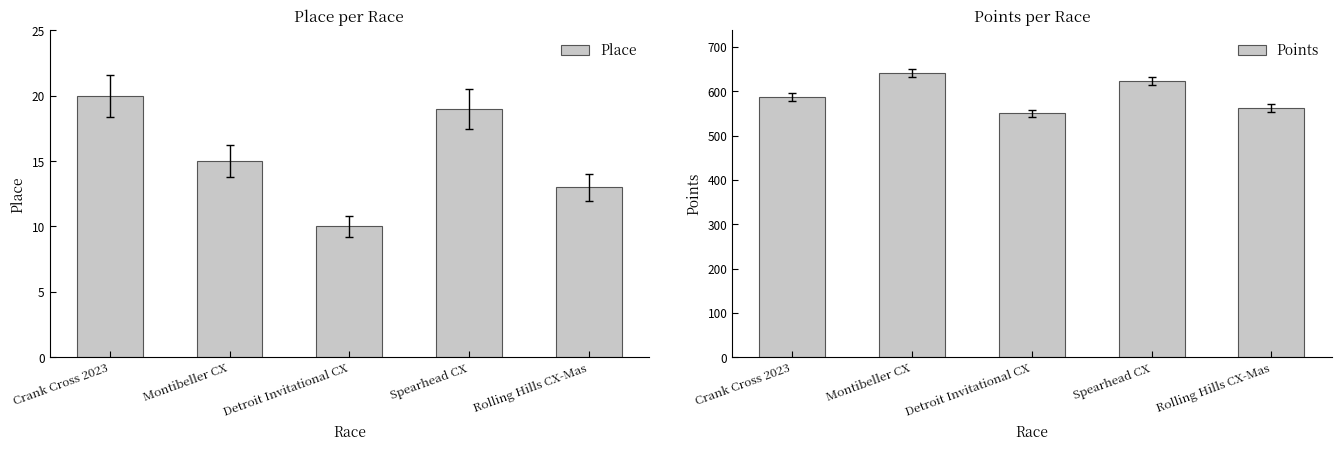

Which category has the lowest value in the Points series?

Detroit Invitational CX